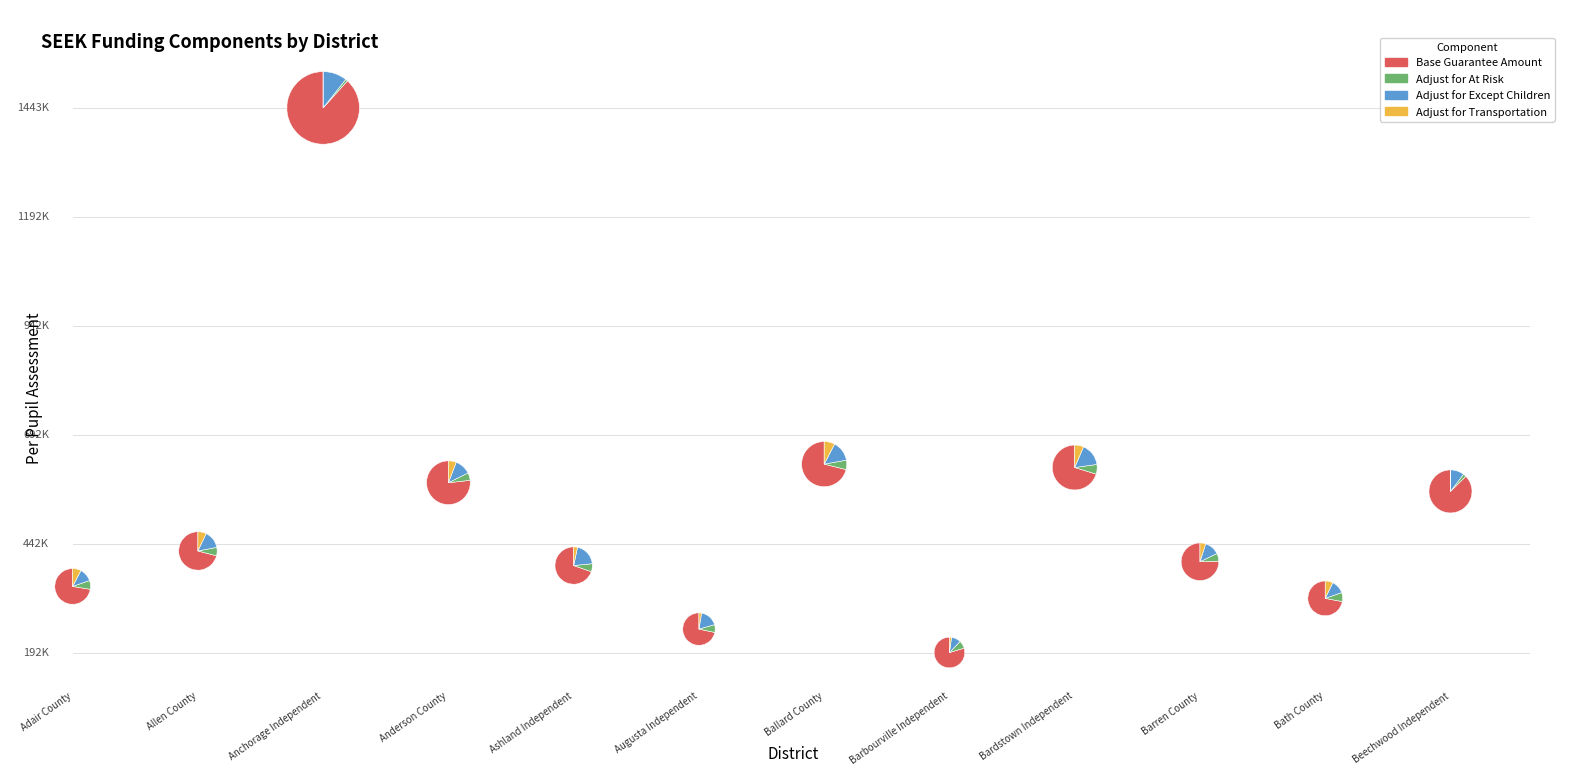

To the nearest percent, what percentage of the pie is 026 Beechwood Independent?

3%